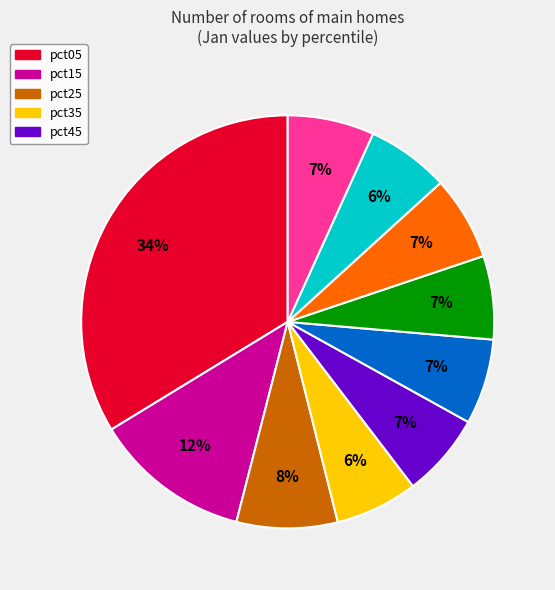

To the nearest percent, what is the average slice percentage?

10%